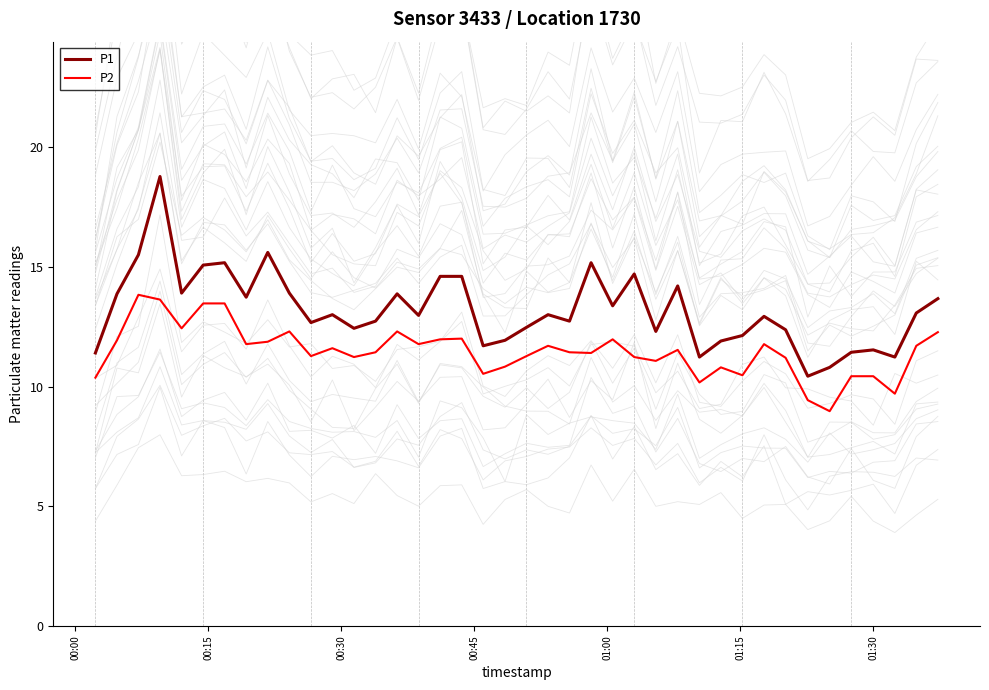

What is the minimum value for P1?

10.4